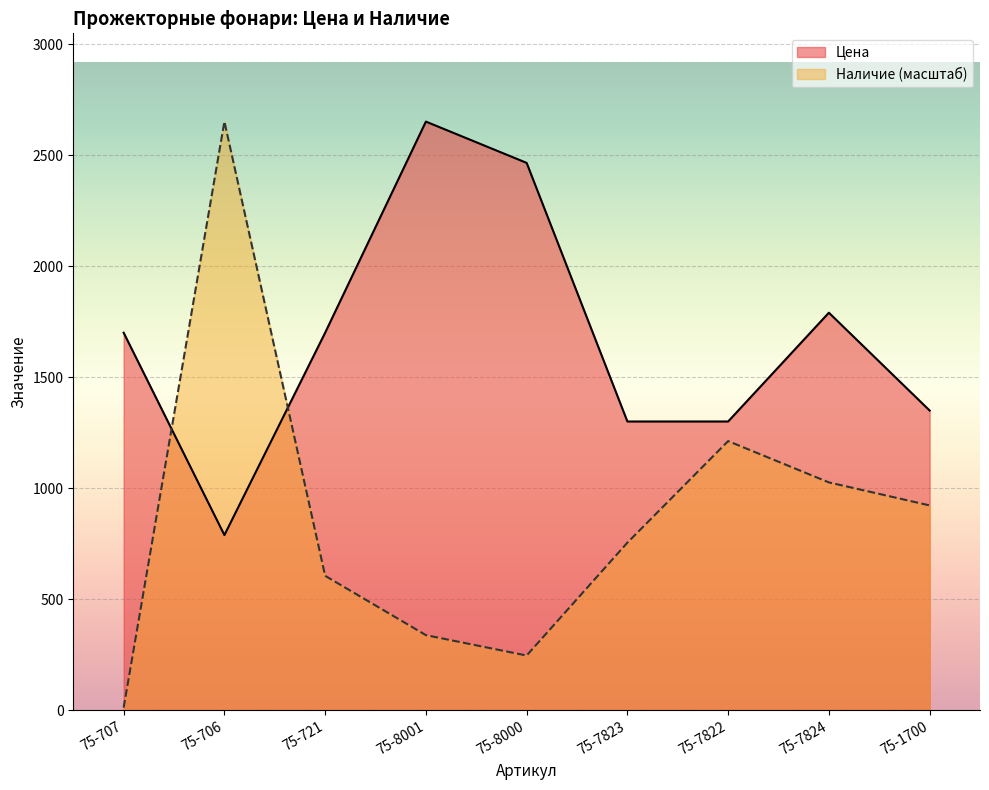

The value of Наличие at 75-707 is 6.0. True or false?

False